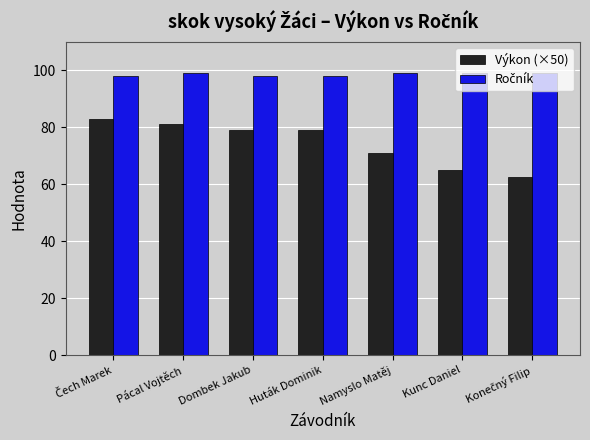

Which series has the widest spread of values?

Výkon (×50)